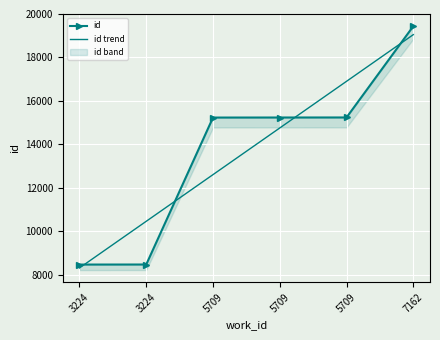

Which category has the highest value in the id series?

7162